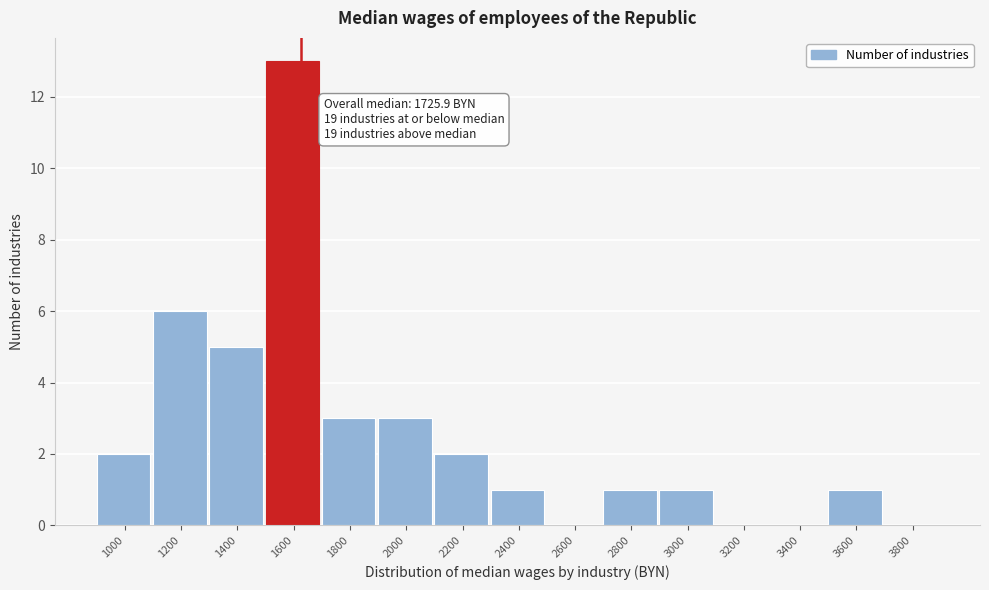

Reading left to right, list all the values displayed in this chart.

1000=2	1200=6	1400=5	1600=13	1800=3	2000=3	2200=2	2400=1	2600=0	2800=1	3000=1	3200=0	3400=0	3600=1	3800=0